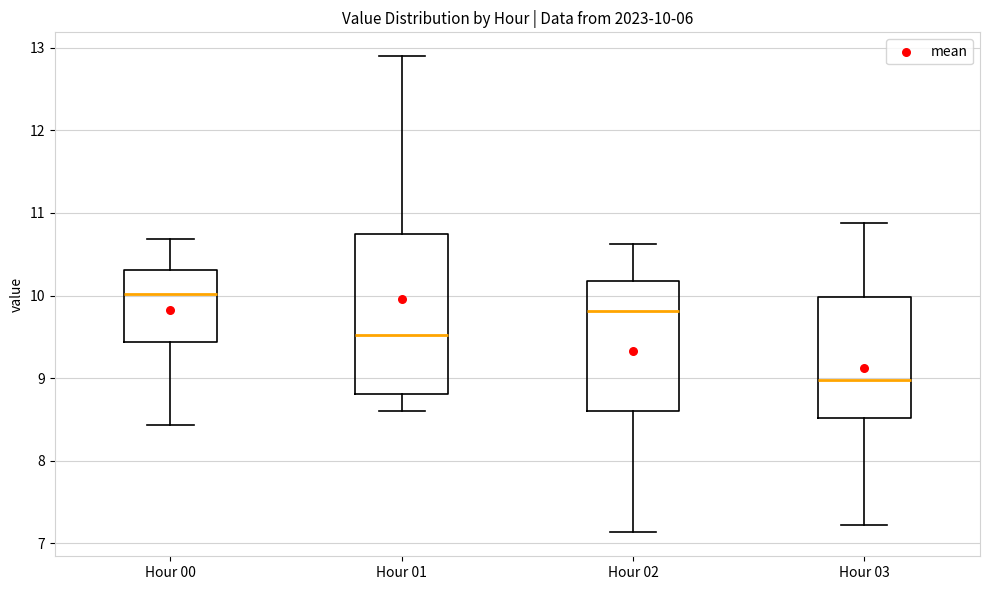

Which box is the tallest, from its lower edge to its upper edge?

Hour 01